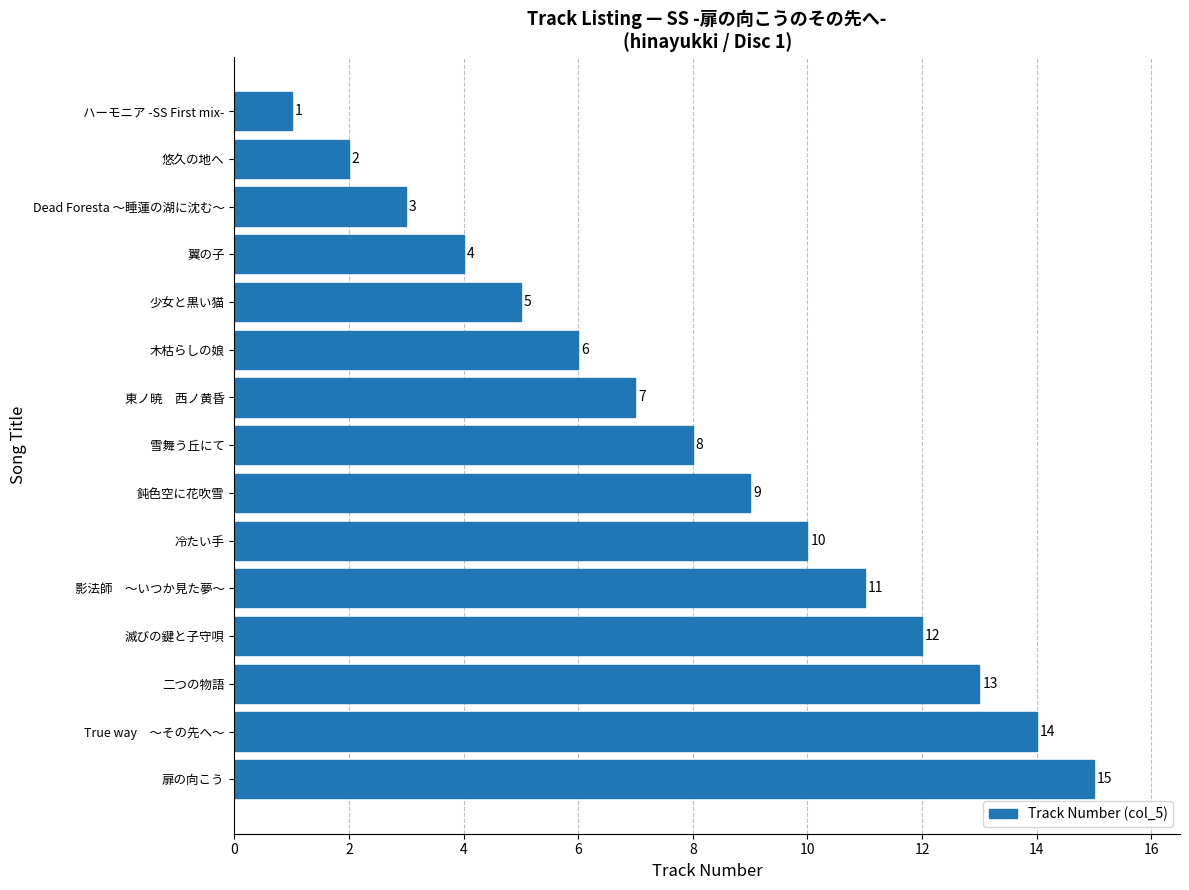

The value at 悠久の地へ is 3. True or false?

False